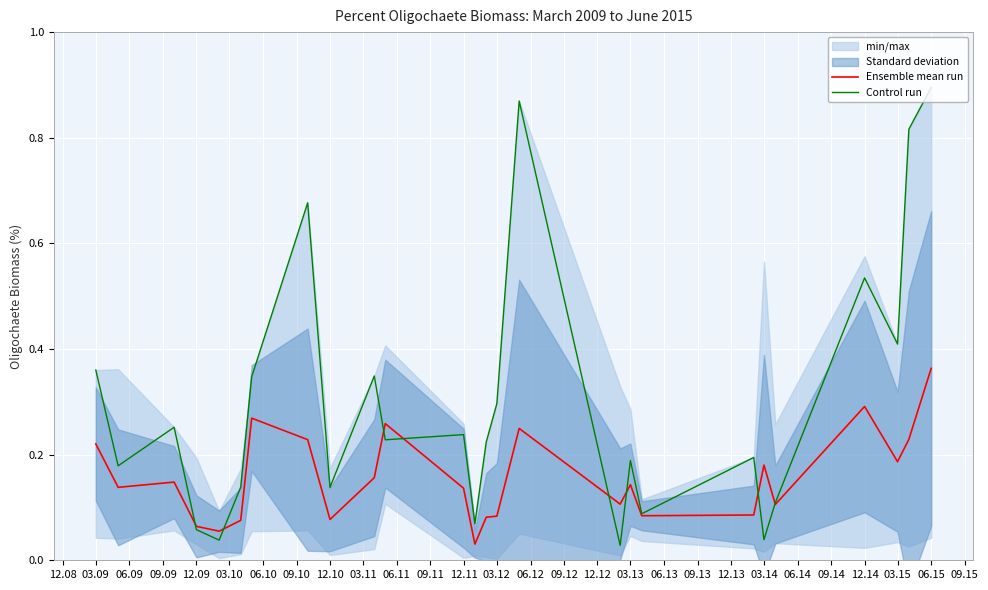

True or false: Control run has a value of 0.0 at 12.09.

False